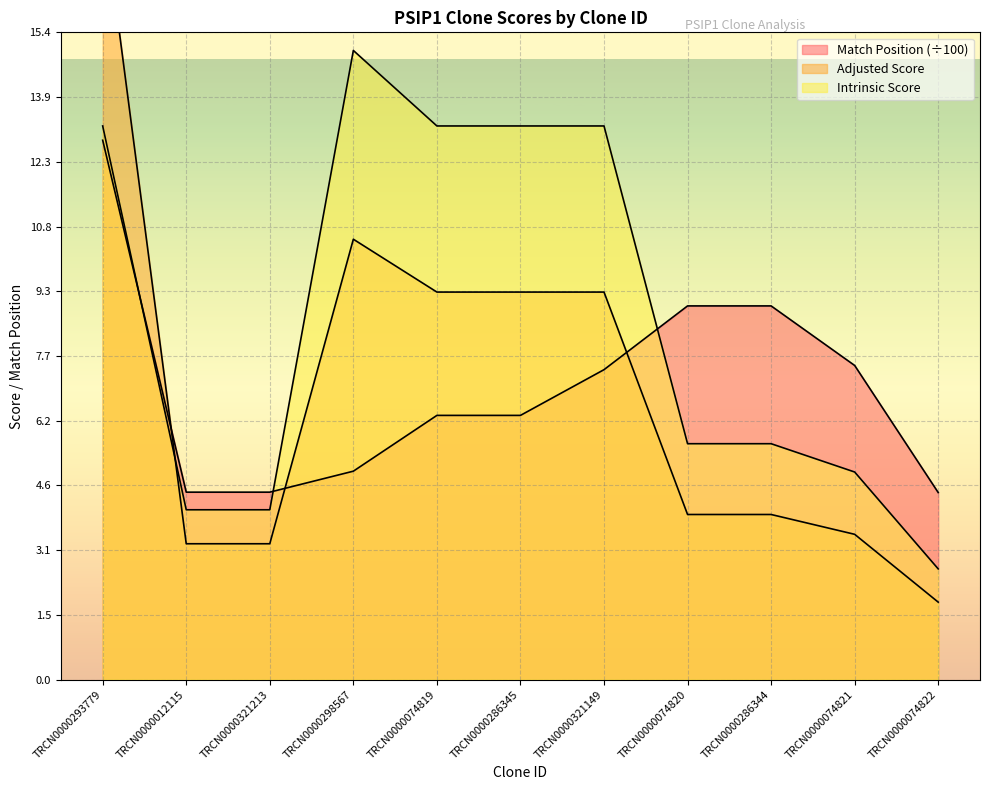

The Match Position series shows 6.3 at TRCN0000074819. True or false?

True